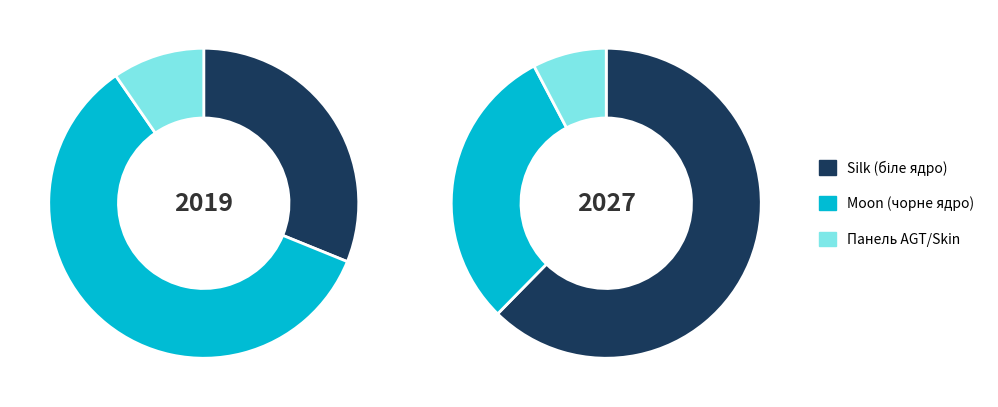

Is it true that Панель AGT/Skin is 1% of the pie?

False